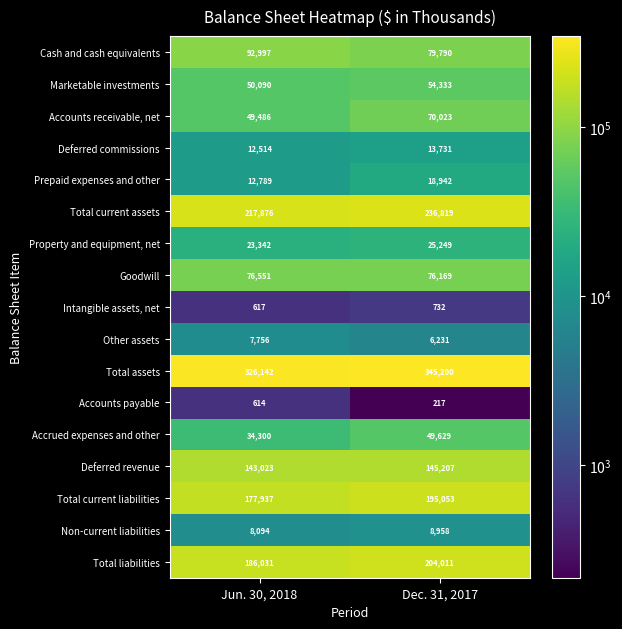

What is the total value across all series at Jun. 30, 2018?

1420159